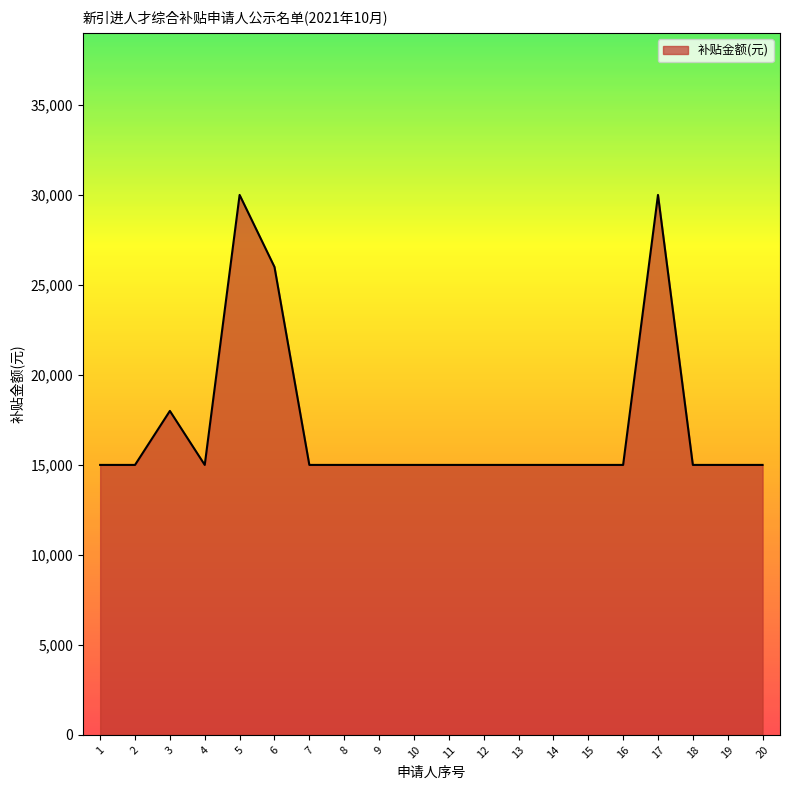

What is the smallest value displayed?

15000